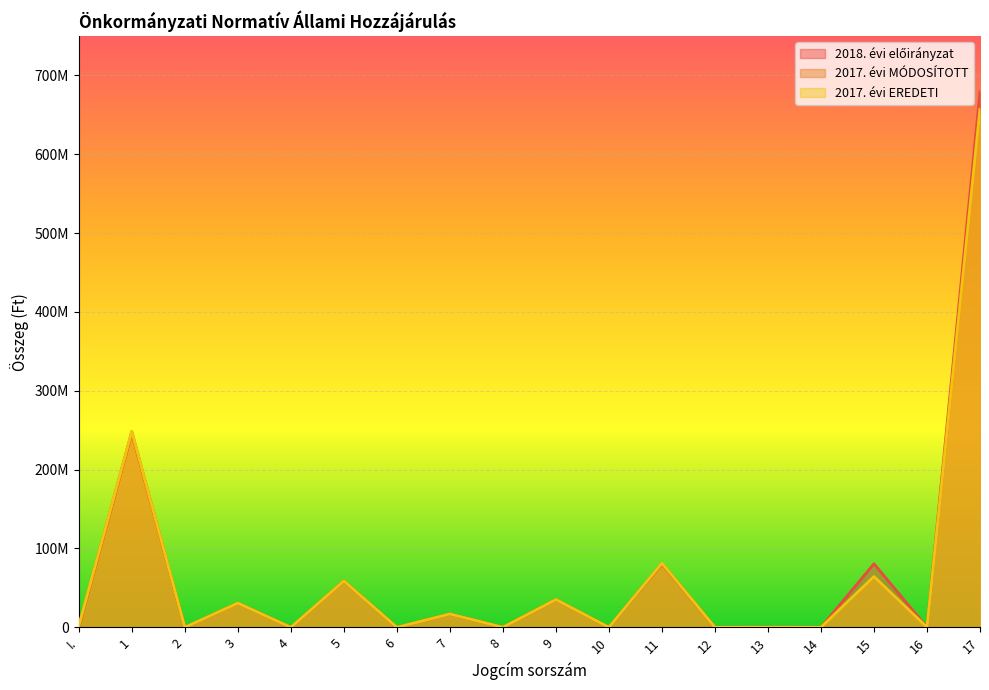

List the labels in order of 2018. évi előirányzat value, smallest first.

I., 2, 4, 6, 8, 10, 12, 14, 16, 13, 7, 3, 9, 5, 11, 15, 1, 17